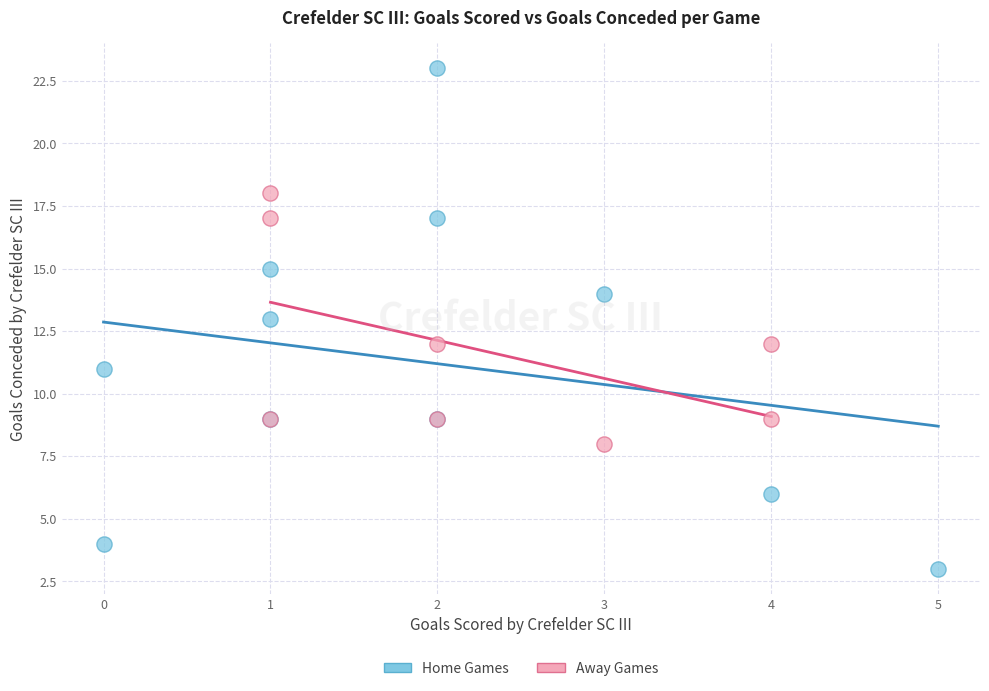

Which series contains the highest Y value?

Home Games